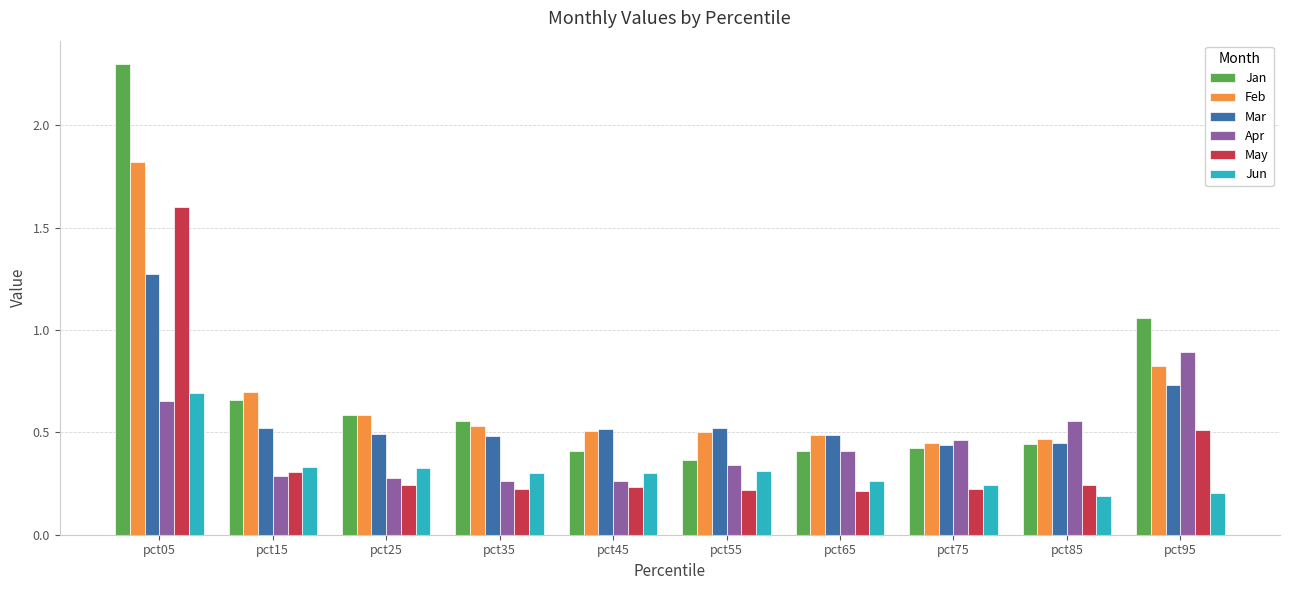

How many series are shown in this chart?

6